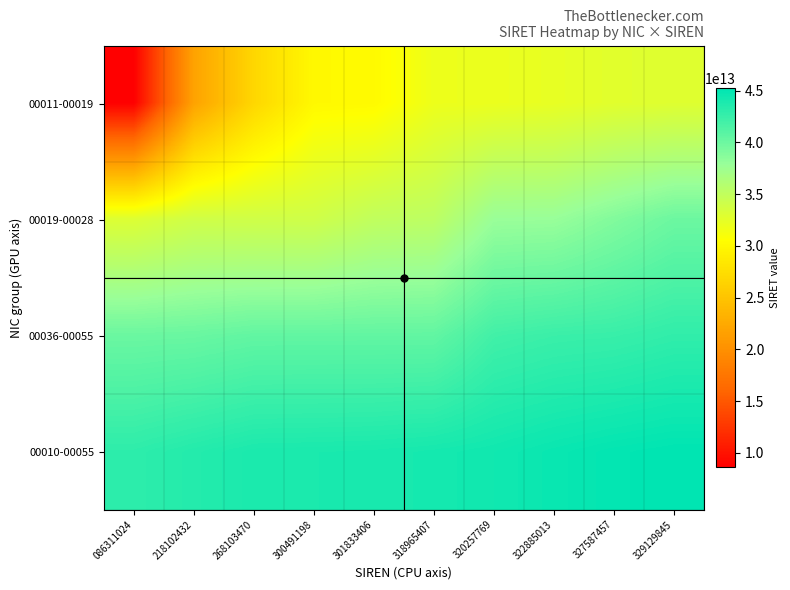

Between 329129845 and 218102432, which is larger?

329129845